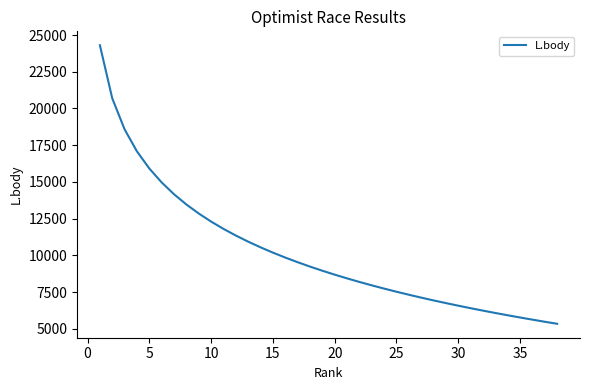

What is the greatest value displayed?

24303